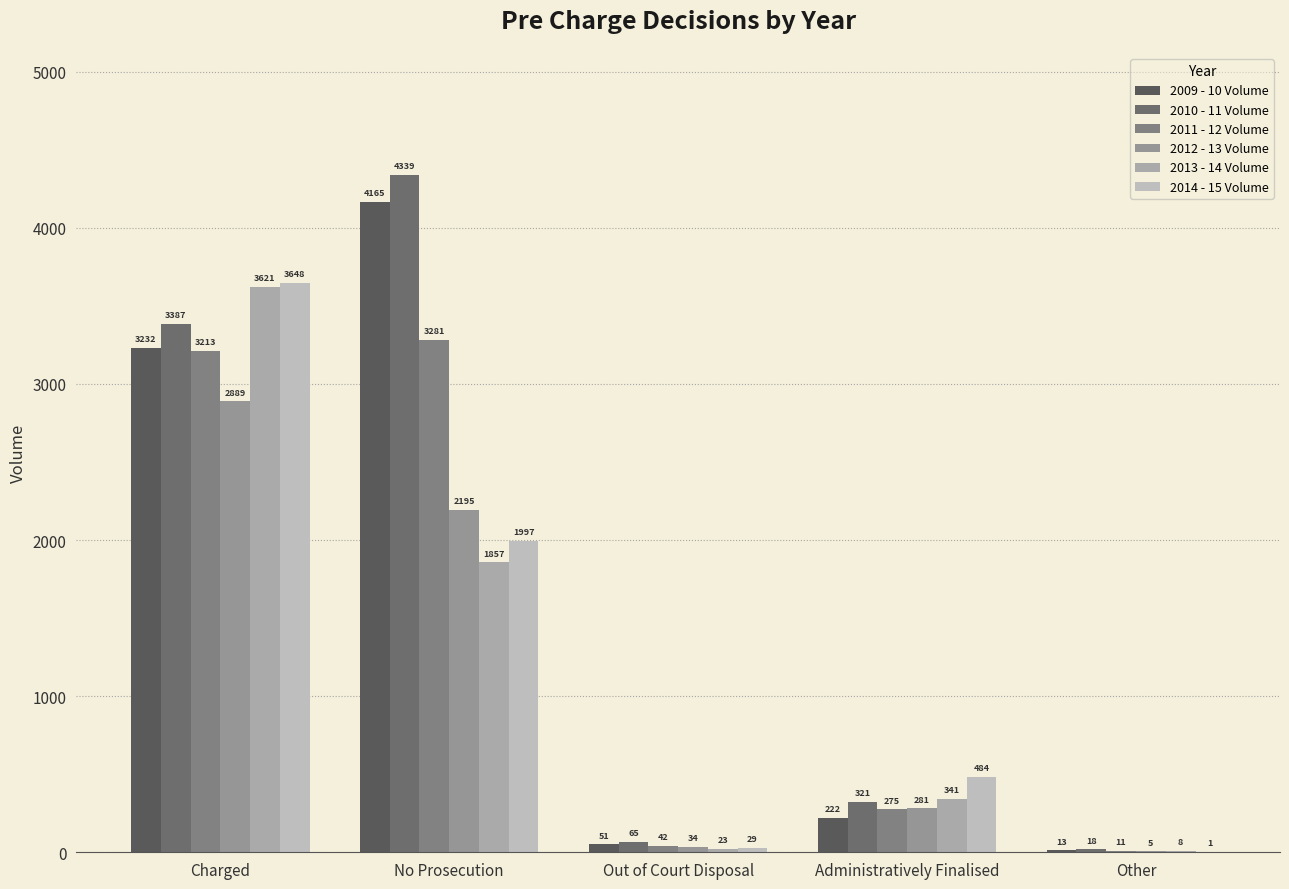

Reading right to left, what are all the values shown in this chart?

2009 - 10 Volume: 13	222	51	4165	3232
2010 - 11 Volume: 18	321	65	4339	3387
2011 - 12 Volume: 11	275	42	3281	3213
2012 - 13 Volume: 5	281	34	2195	2889
2013 - 14 Volume: 8	341	23	1857	3621
2014 - 15 Volume: 1	484	29	1997	3648